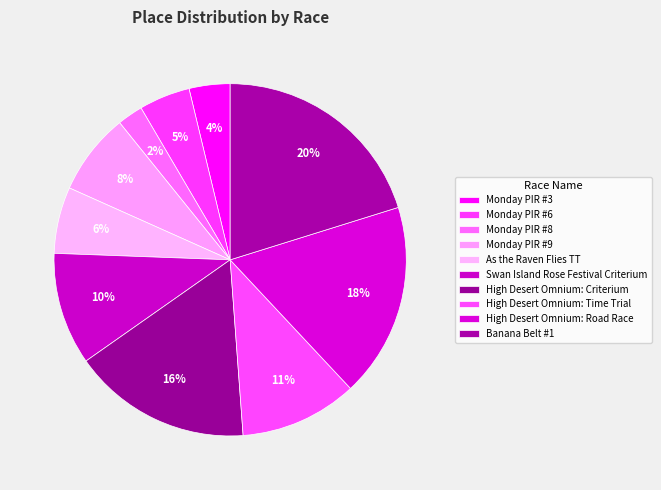

To the nearest percent, what percentage of the pie is Monday PIR #8?

2%